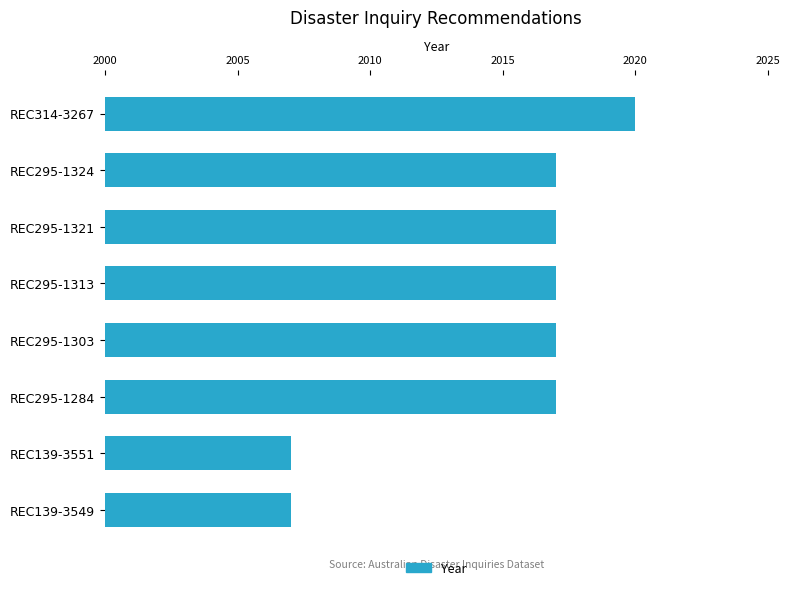

Is it true that the value at REC295-1284 is 851?

False